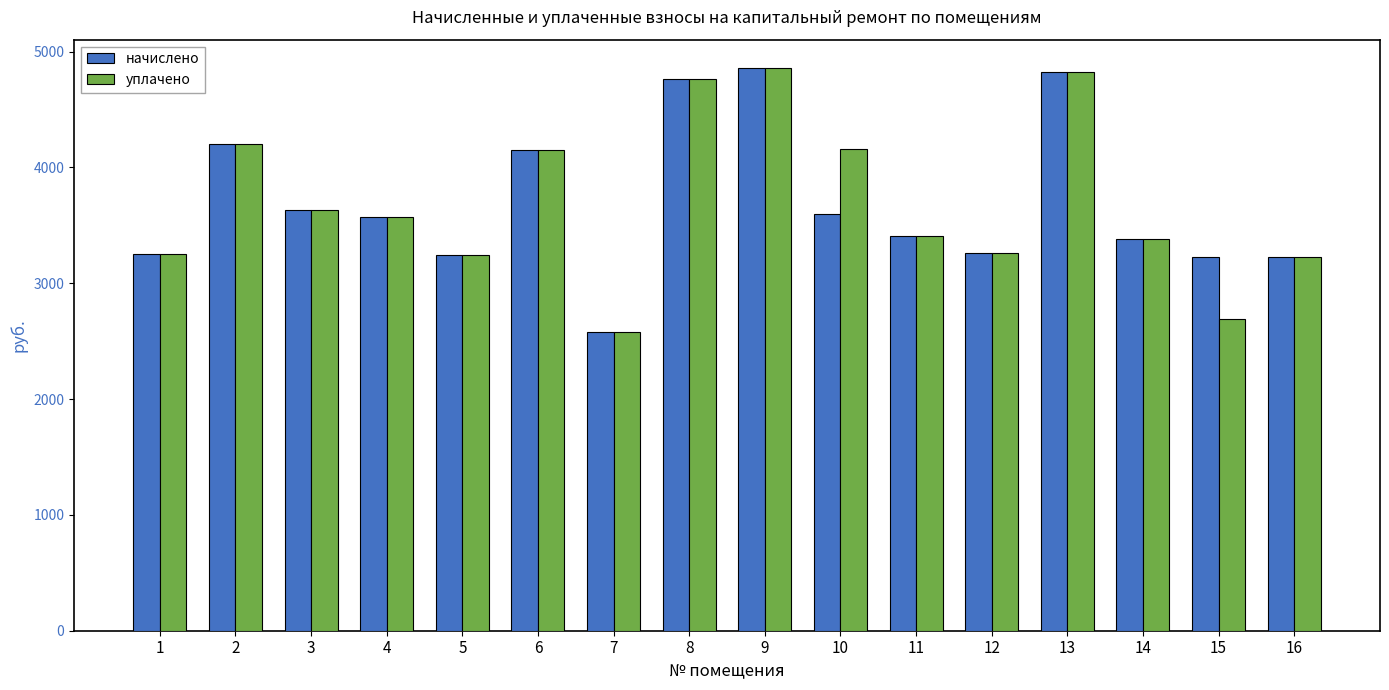

What is the sum of all начислено values?

59202.1